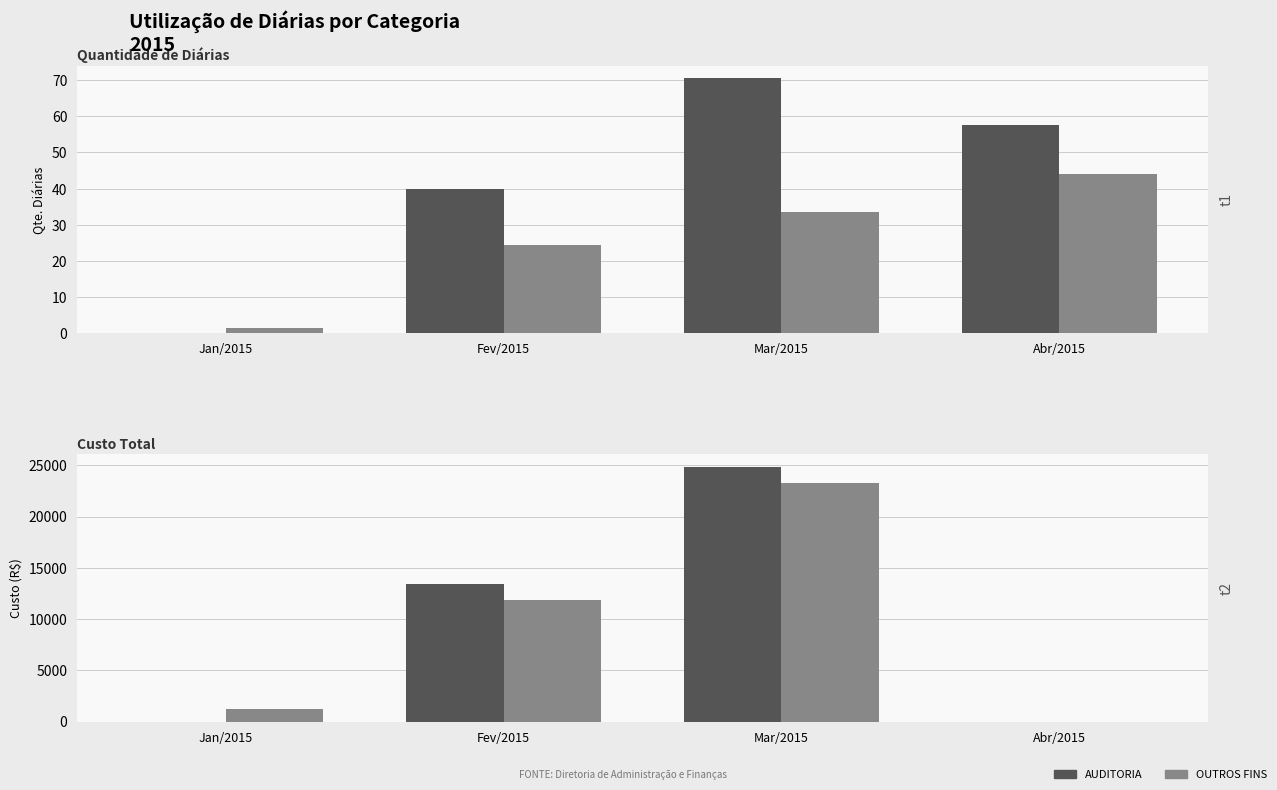

What is the difference between the highest and lowest values at Jan/2015?

1191.0